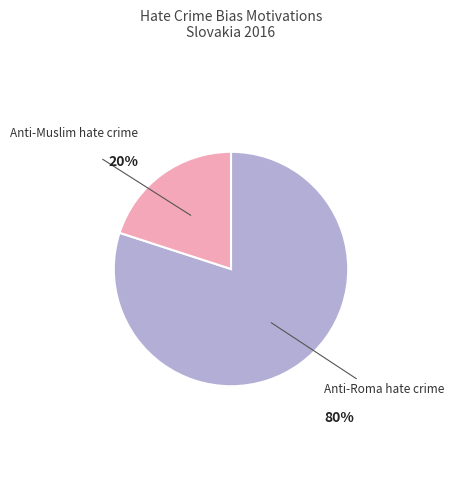

Between Anti-Muslim hate crime and Anti-Roma hate crime, which is larger?

Anti-Roma hate crime